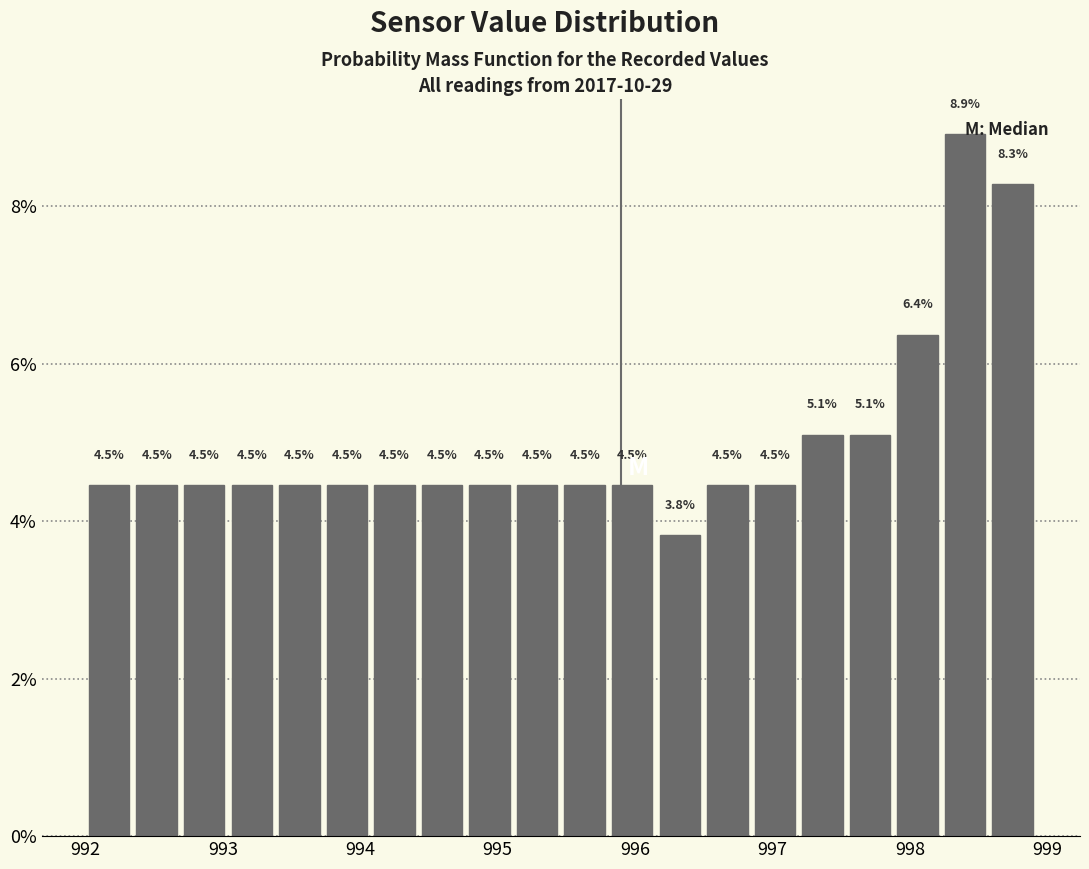

Read against the x-axis, roughly where is the centre of the tallest bar?

998.4